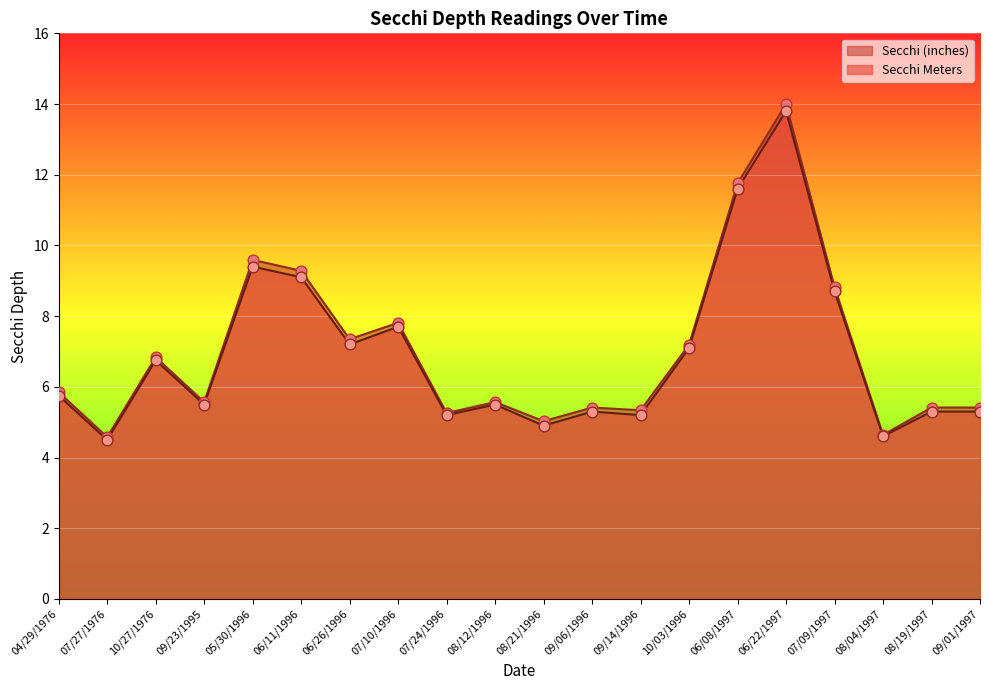

Which series reaches the maximum Y coordinate?

Secchi (inches)